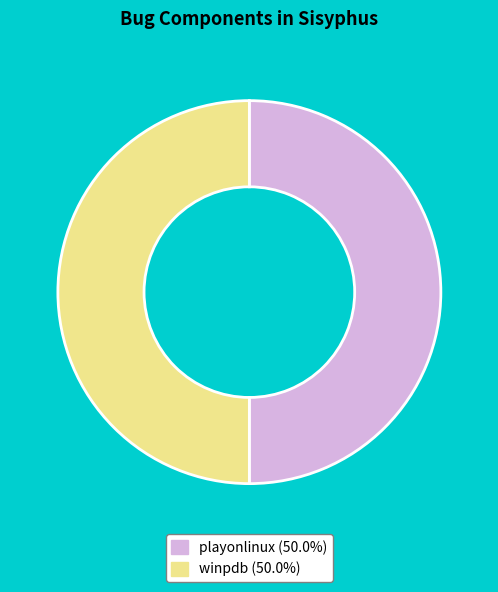

Is the sum of winpdb (50.0%) and playonlinux (50.0%) greater than half?

Yes